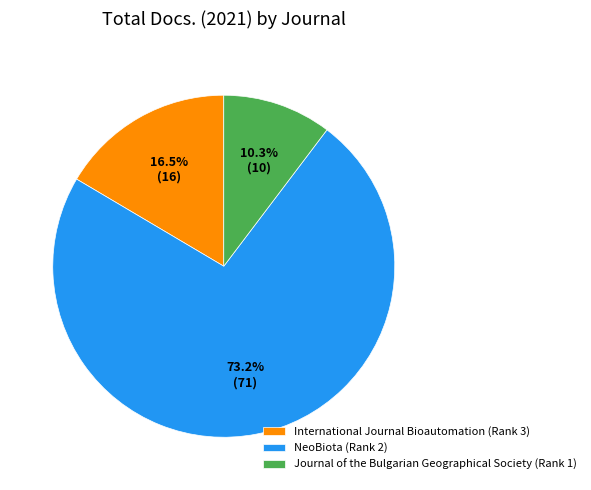

What is the smallest slice in the pie chart?

Journal of the Bulgarian Geographical Society (Rank 1)